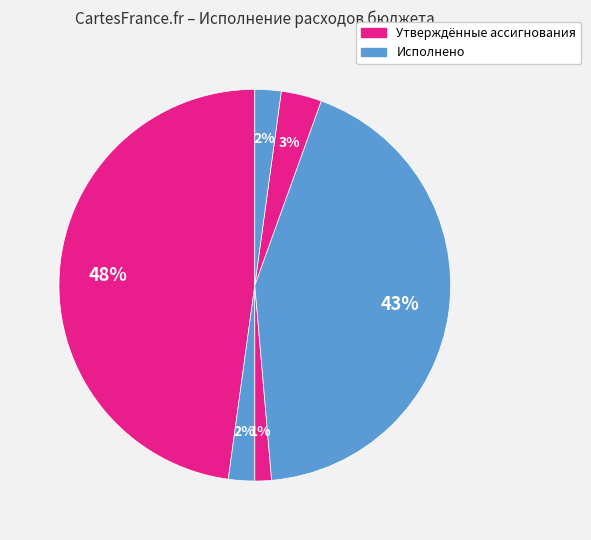

How many segments does this pie chart have?

6